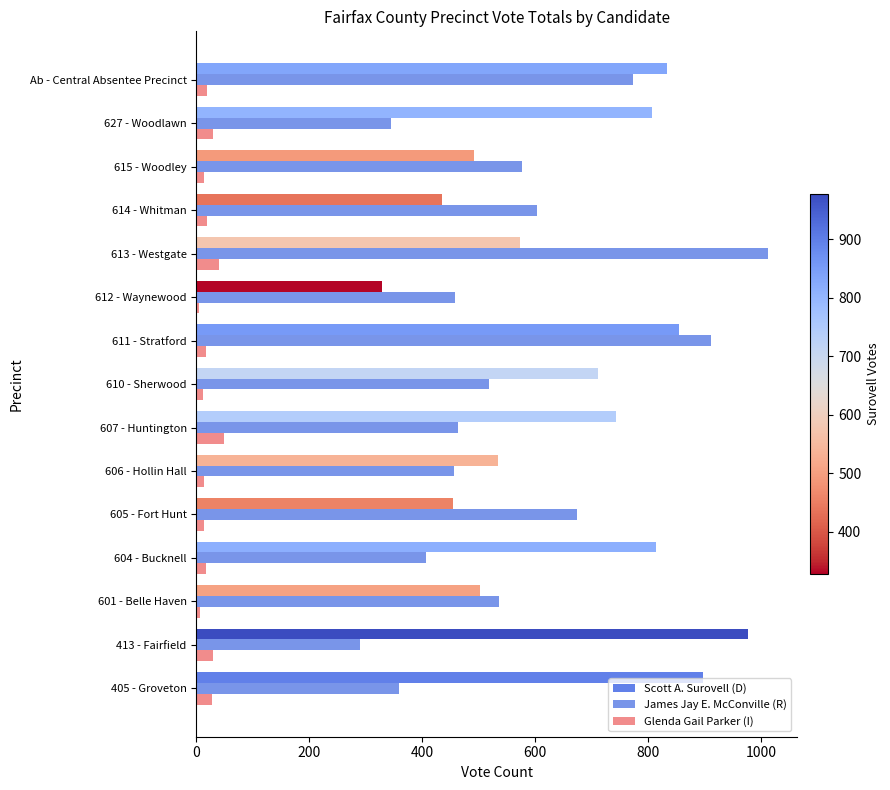

At which label does James Jay E. McConville (R) reach its peak?

613 - Westgate